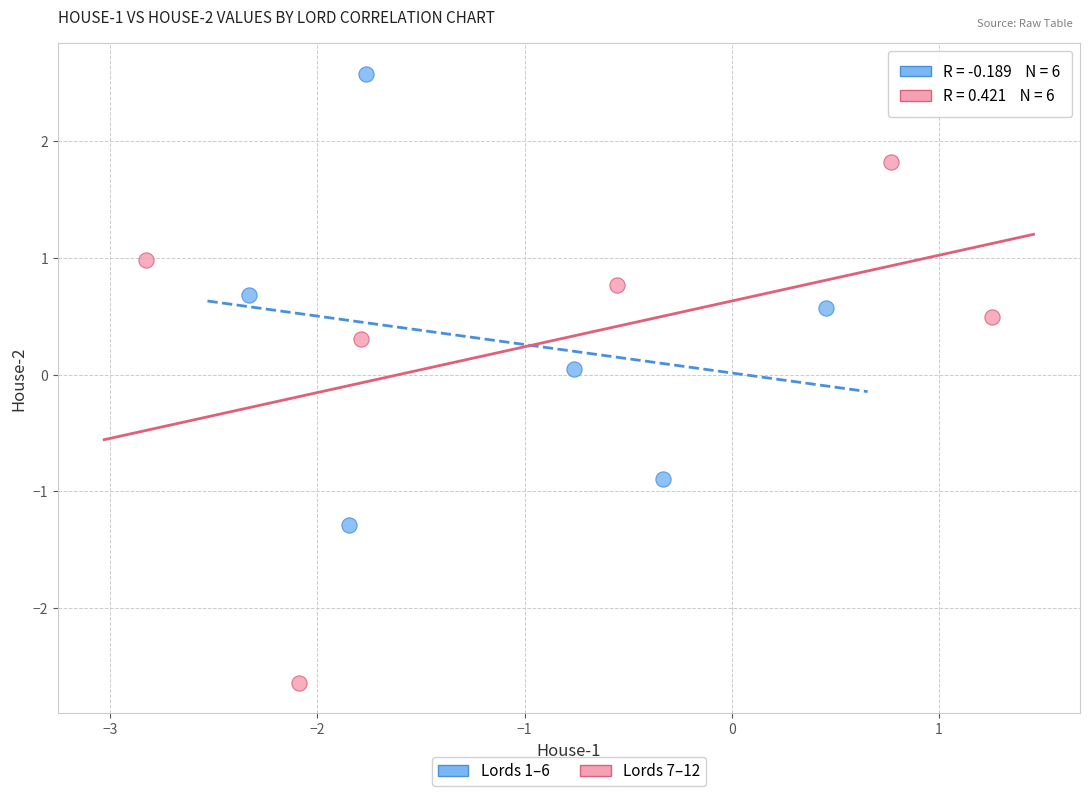

Which series reaches the maximum Y coordinate?

Lords 1–6